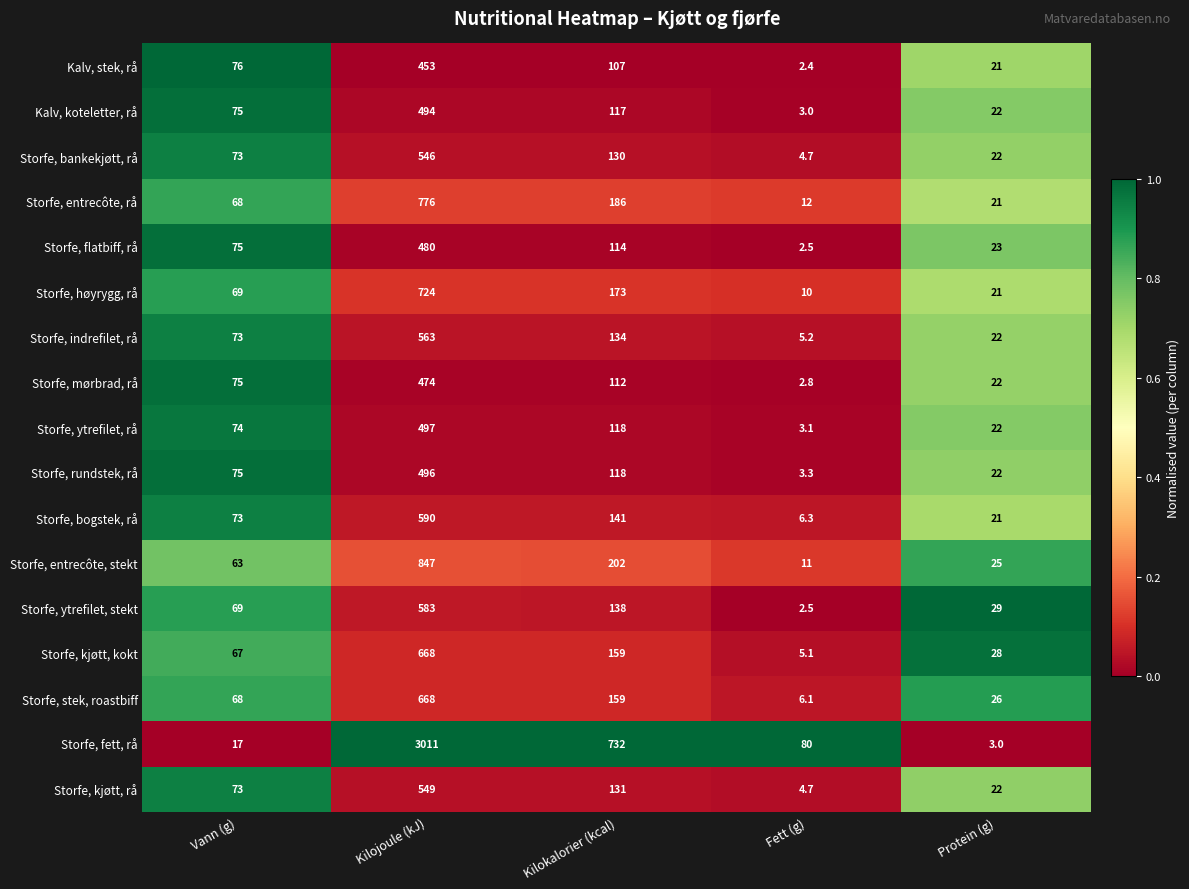

True or false: Kalv, stek, rå has a value of 278.8 at Kilojoule (kJ).

False